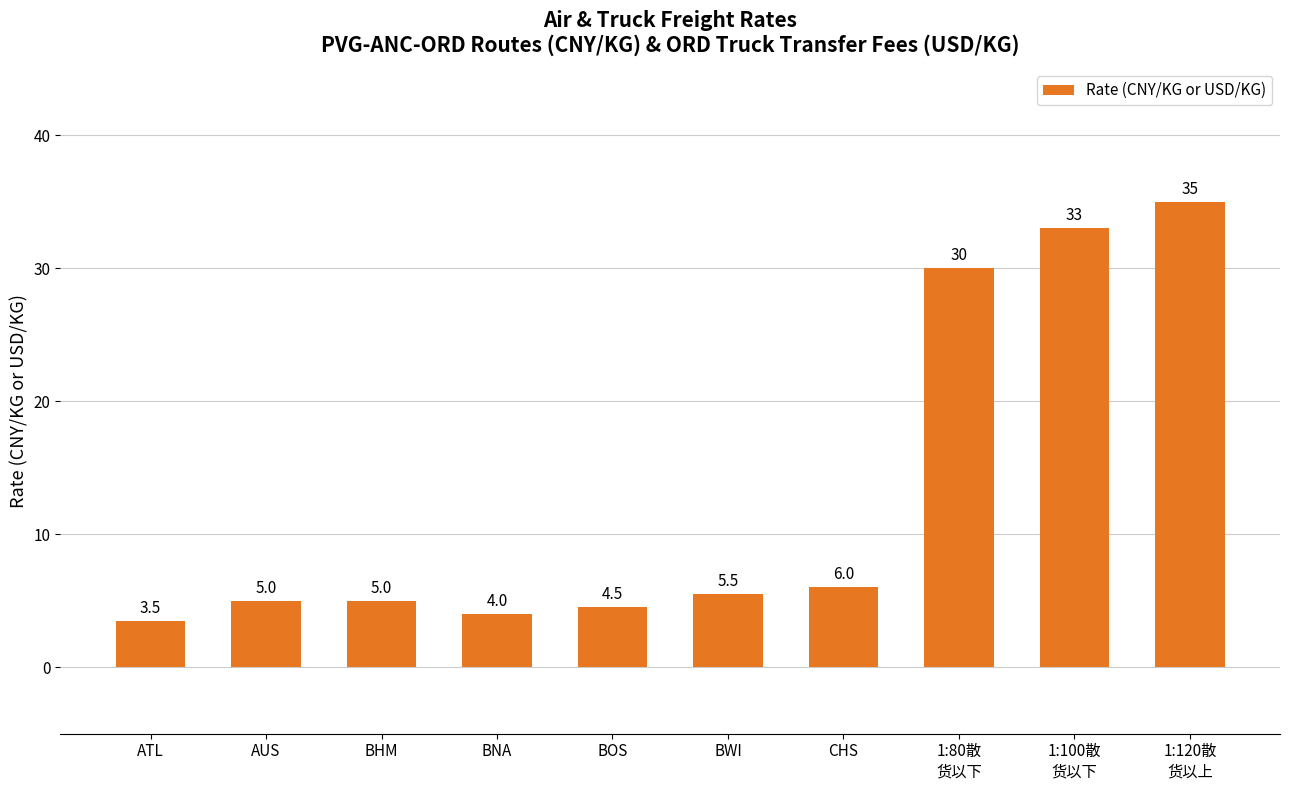

Are the bars horizontal?

No